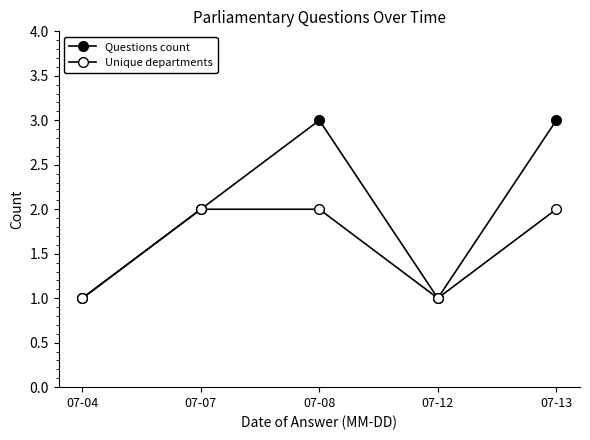

True or false: Unique departments and Questions count intersect in this chart.

False